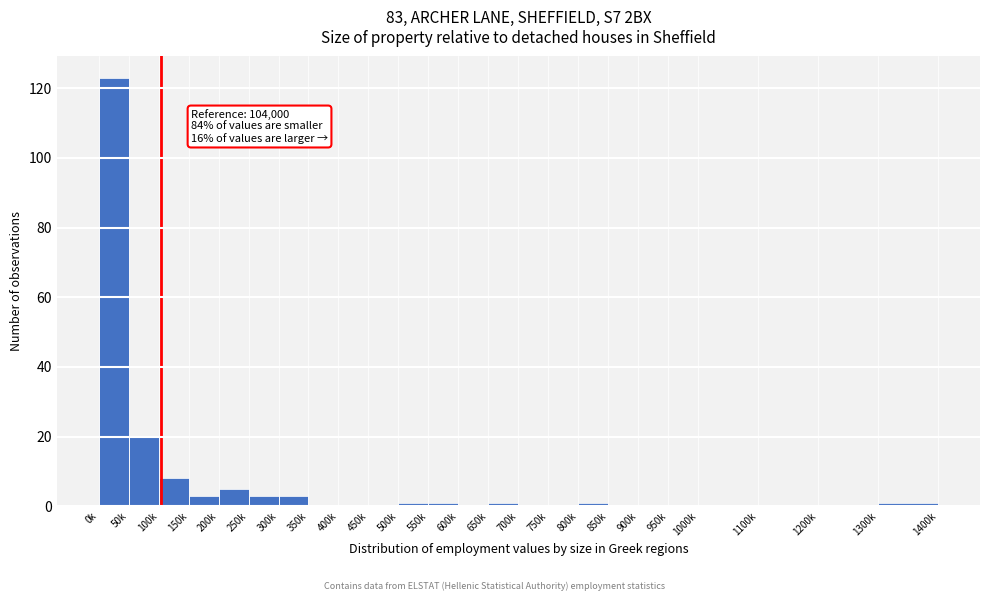

Reading left to right, what are all the values shown in this chart?

0k=123	50k=20	100k=8	150k=3	200k=5	250k=3	300k=3	350k=0	400k=0	450k=0	500k=1	550k=1	600k=0	650k=1	700k=0	750k=0	800k=1	850k=0	900k=0	950k=0	1000k=0	1100k=0	1200k=0	1300k=1